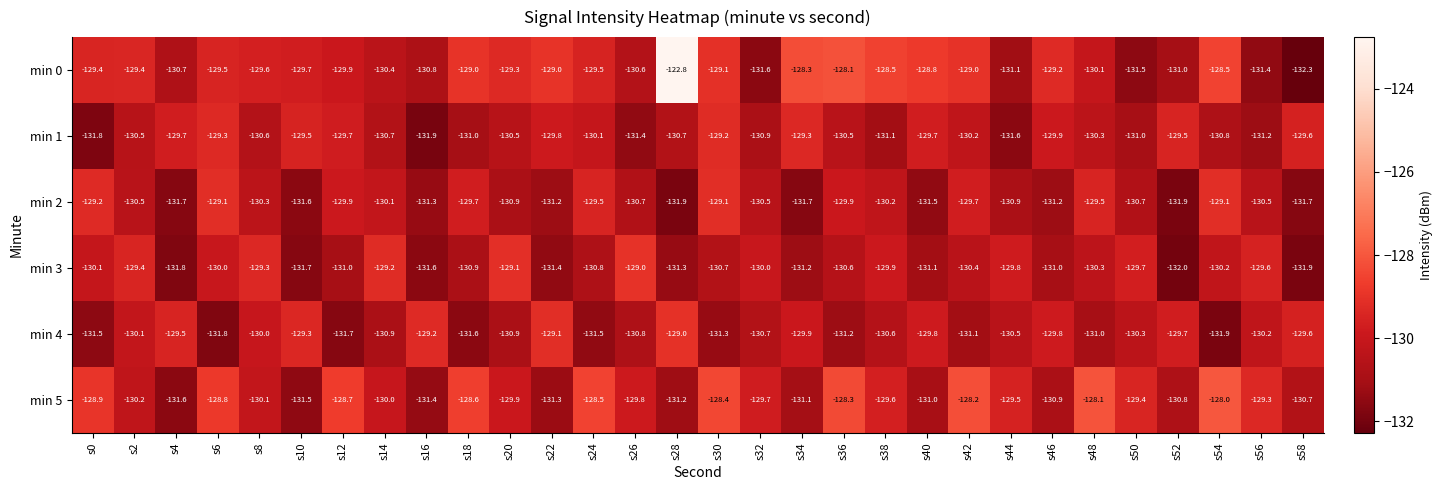

What is the difference between the highest and lowest values at s54?

3.9